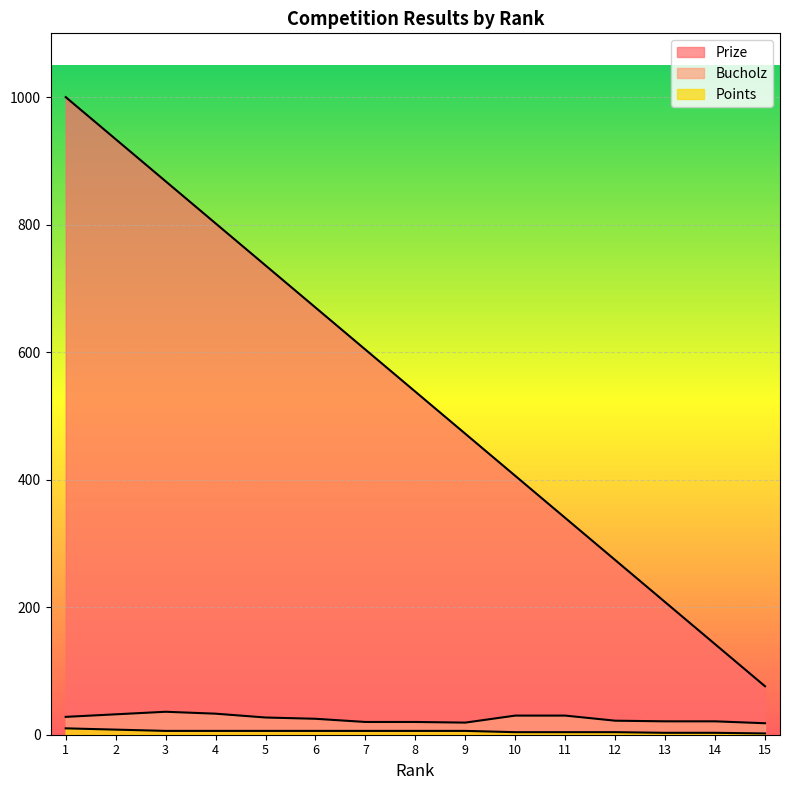

What is the smallest value displayed?

2